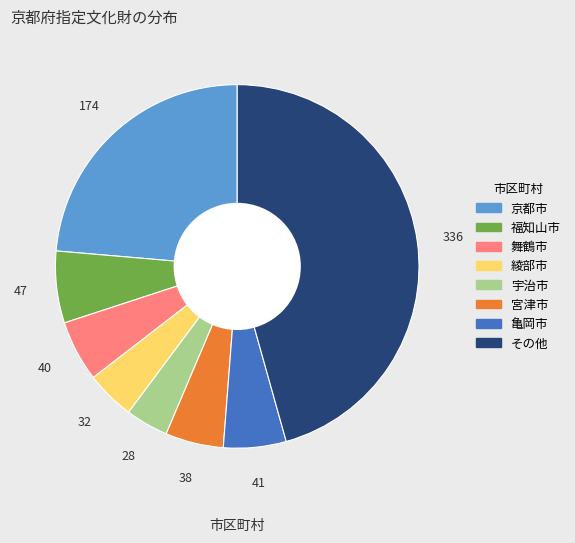

Does any single category account for the majority?

No